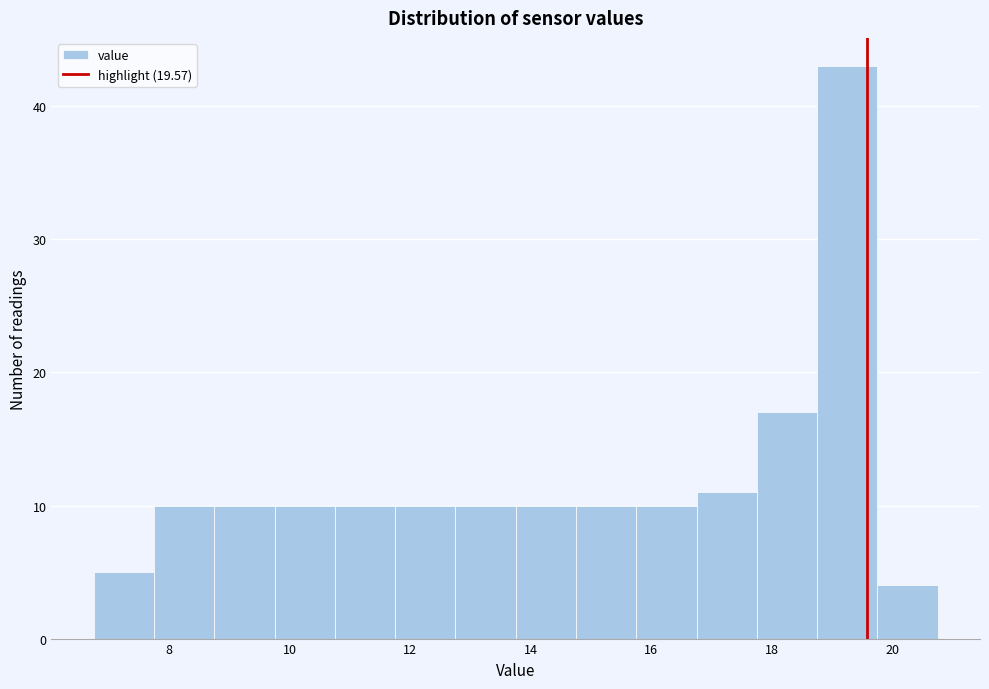

Reading left to right, list every bar in this chart as the range it spans on the x-axis followed by its height. Neither the bar edges nor the heights are printed on the chart, so give them approximately, as read against the axes.

6.75 to 7.75: 5
7.75 to 8.75: 10
8.75 to 9.75: 10
9.75 to 10.75: 10
10.75 to 11.75: 10
11.75 to 12.75: 10
12.75 to 13.75: 10
13.75 to 14.75: 10
14.75 to 15.75: 10
15.75 to 16.75: 10
16.75 to 17.75: 11
17.75 to 18.75: 17
18.75 to 19.75: 43
19.75 to 20.75: 4